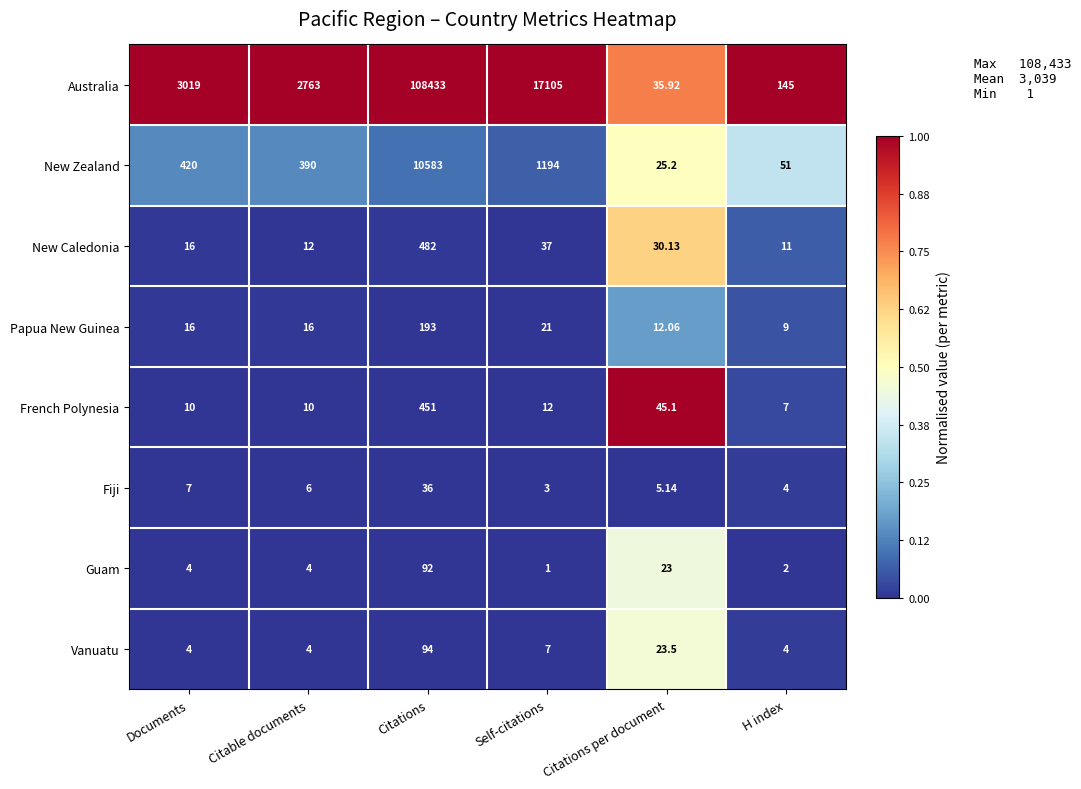

Which series changed the most between Self-citations and H index?

Australia